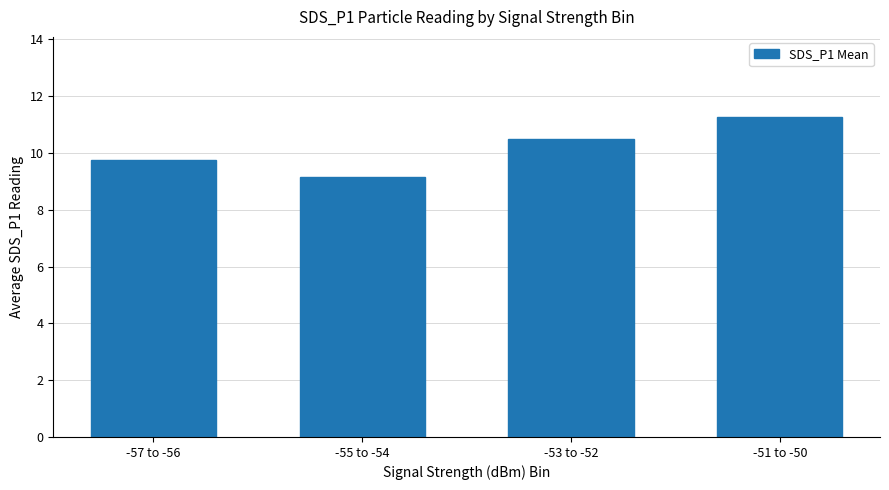

Is it true that the value at -53 to -52 is 10.5?

True